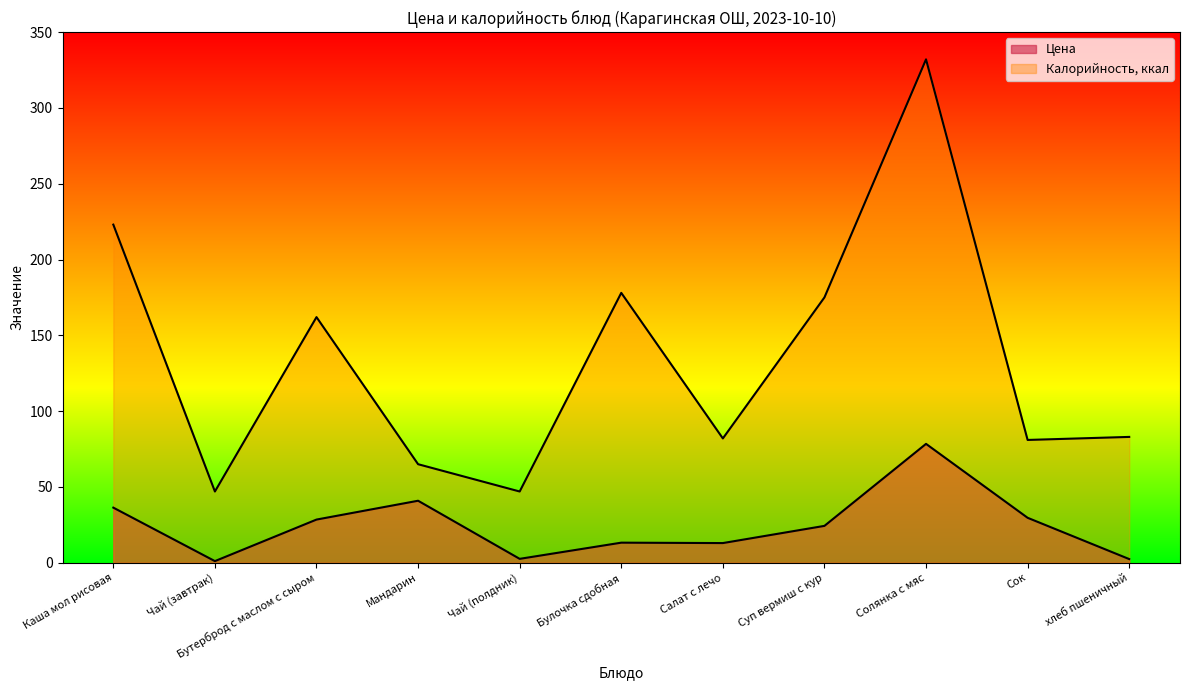

At which label does Цена first exceed 24?

Каша мол рисовая